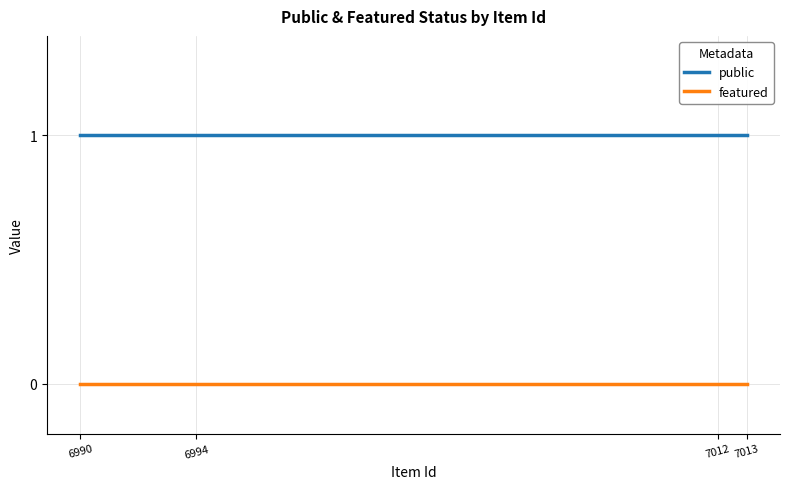

What is the maximum value shown in the chart?

1